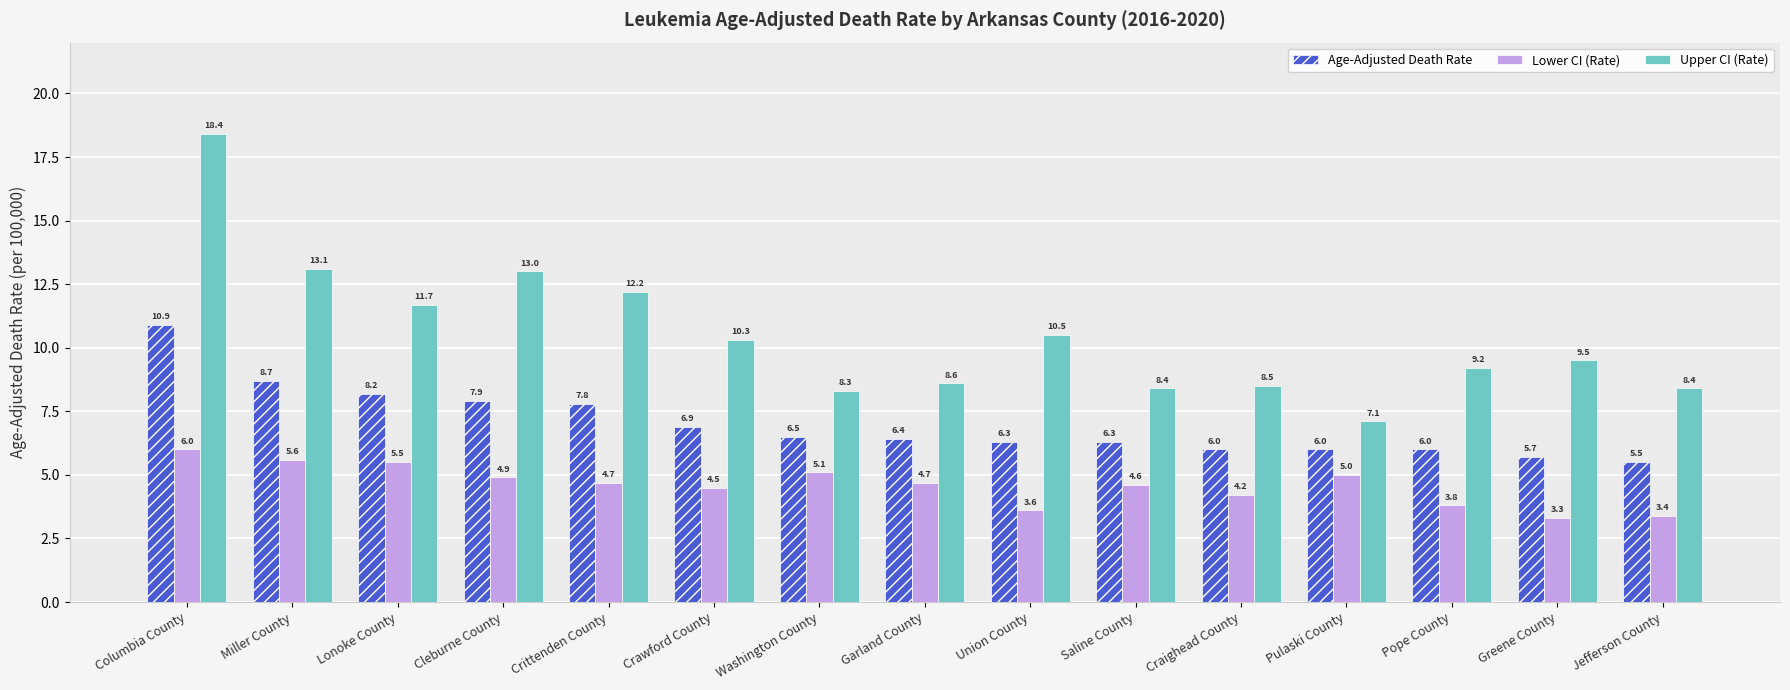

What is the difference between the Lower CI (Rate) values at Greene County and Miller County?

2.3